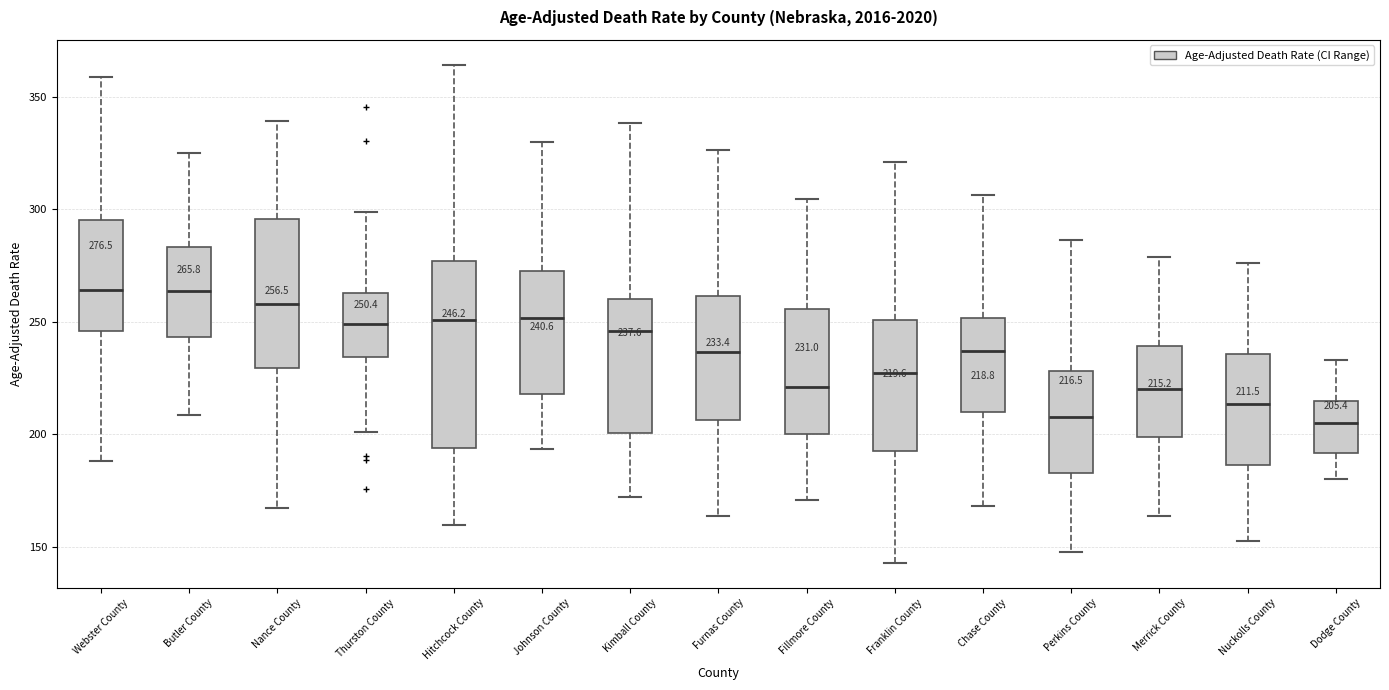

Which box is the tallest, from its lower edge to its upper edge?

Hitchcock County